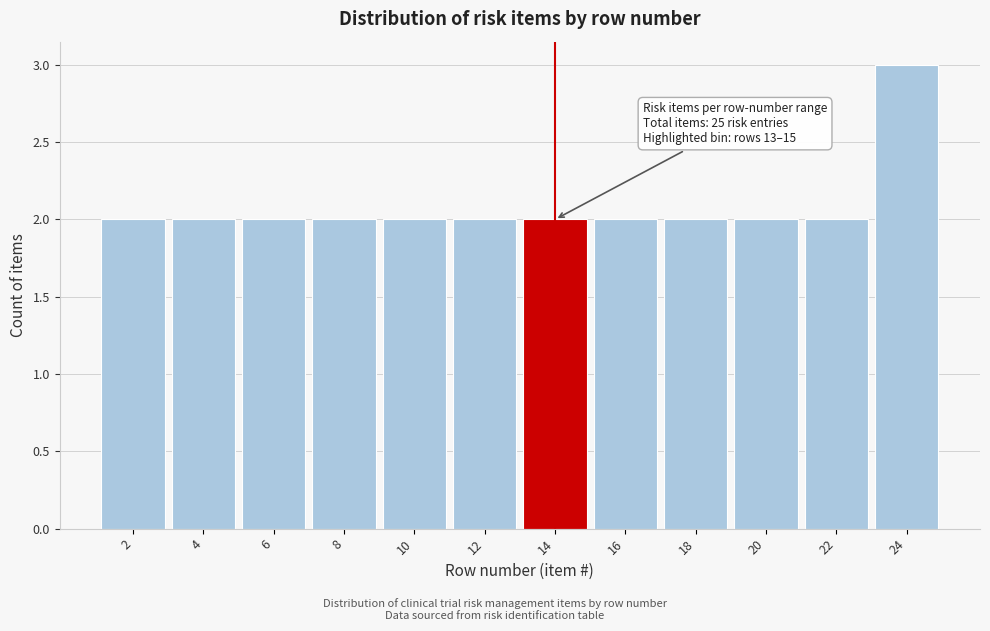

Which range on the x-axis has the tallest bar?

23 to 25